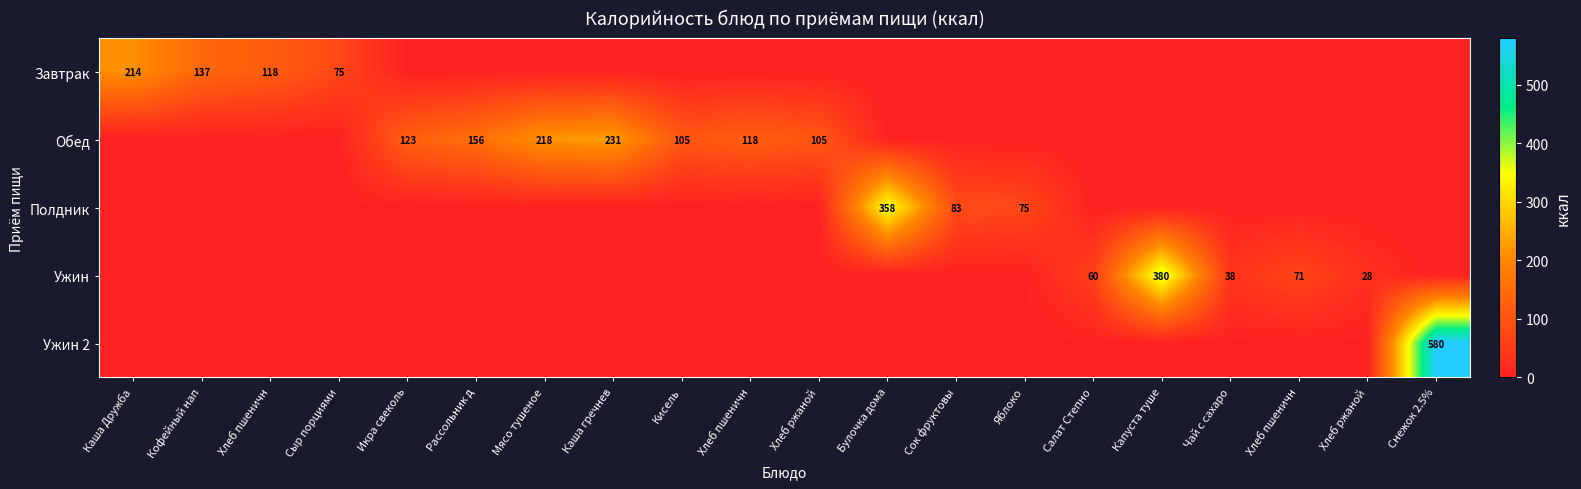

What is the spread (max minus min) of values at Рассольник д?

155.6